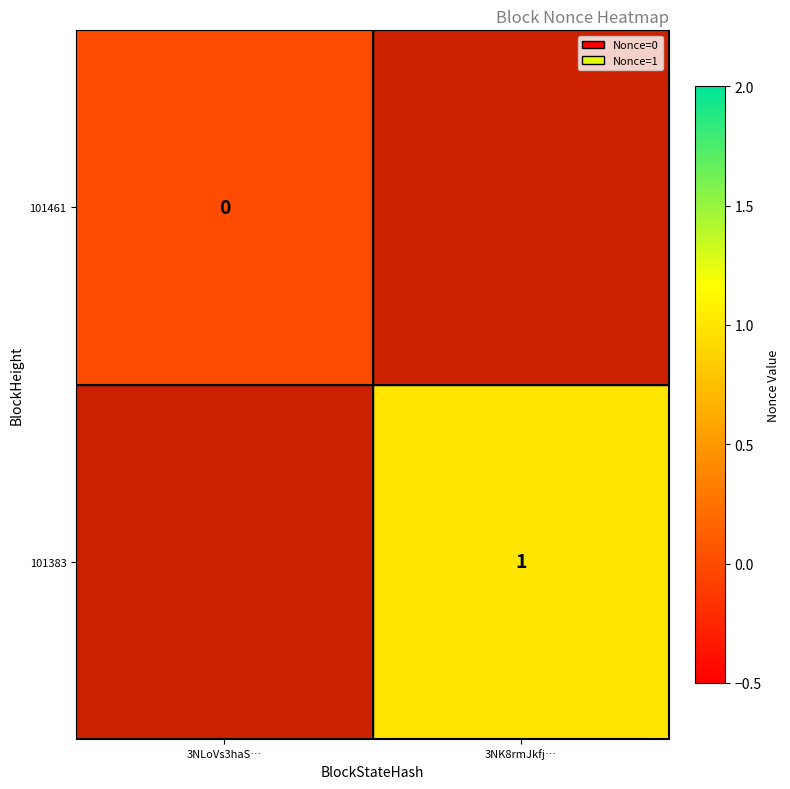

Is the value of 101461 at 3NLoVs3haS… greater than the value of 101383 at 3NK8rmJkfj…?

No